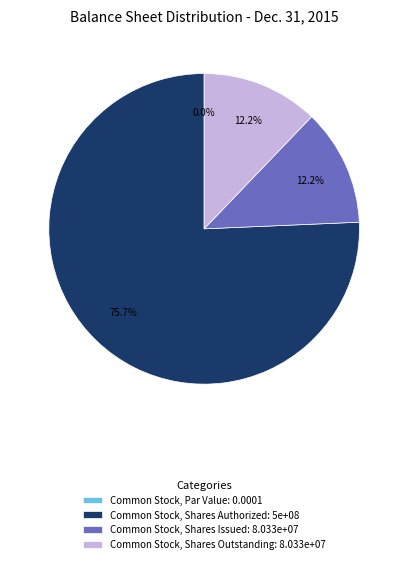

To the nearest percent, what is the difference between the largest and smallest slice percentages?

76%